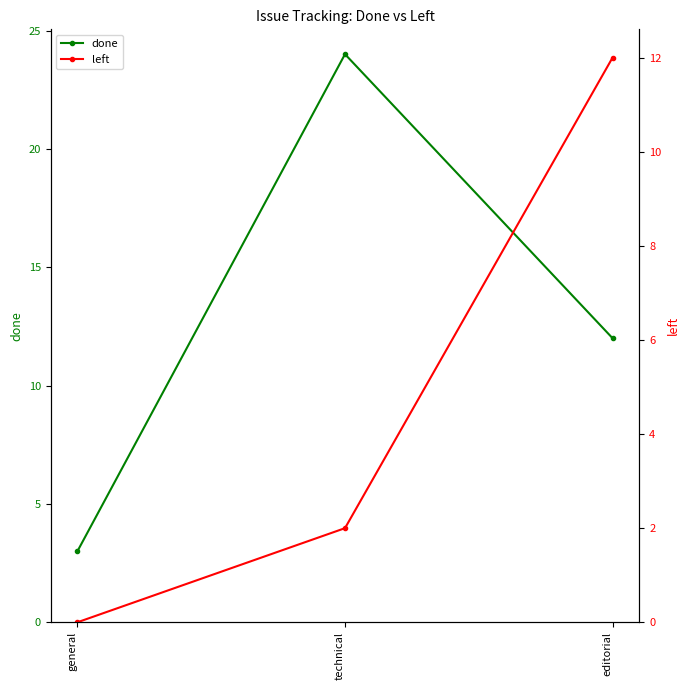

What is the average value of the done series?

13